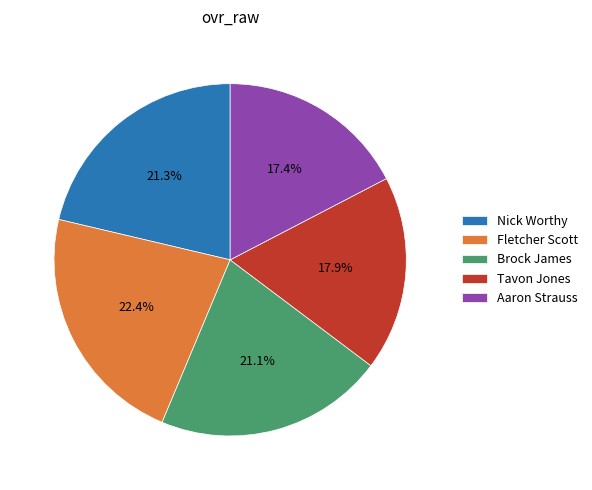

Between Fletcher Scott and Brock James, which is larger?

Fletcher Scott